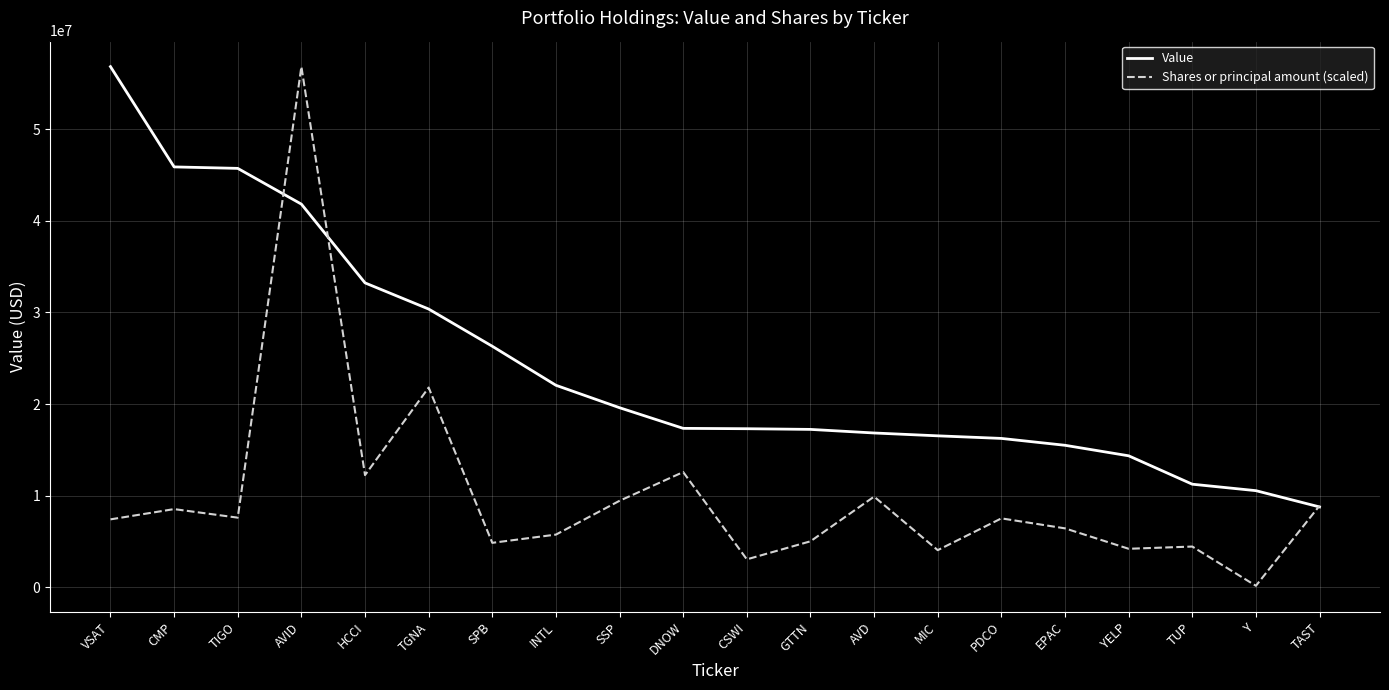

Is this an area chart (filled region under the line)?

No